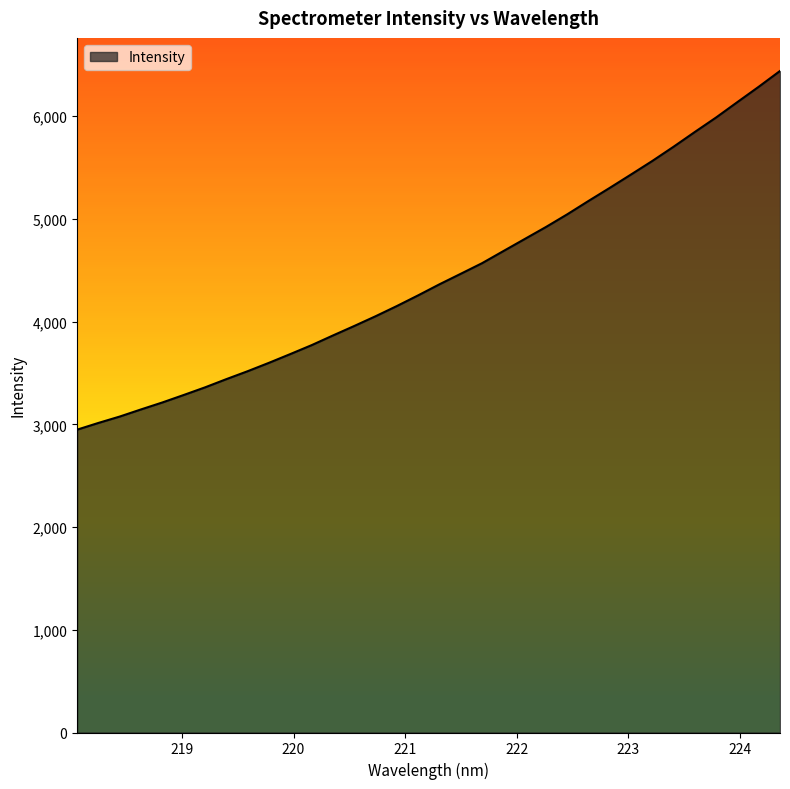

What is the minimum value shown in the chart?

2948.0